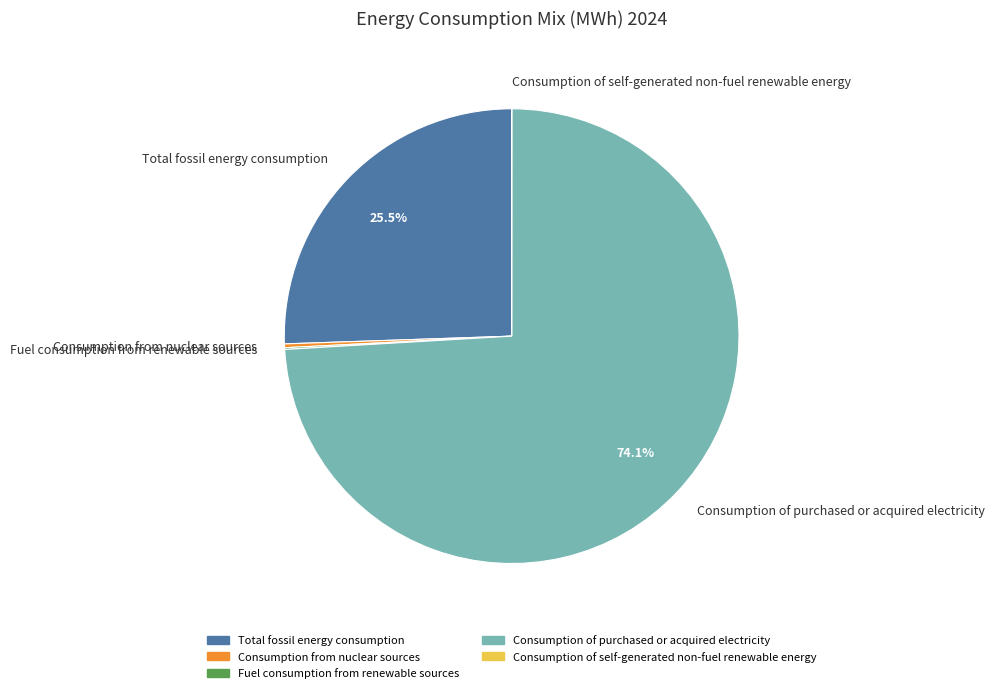

Which slice is the largest?

Consumption of purchased or acquired electricity